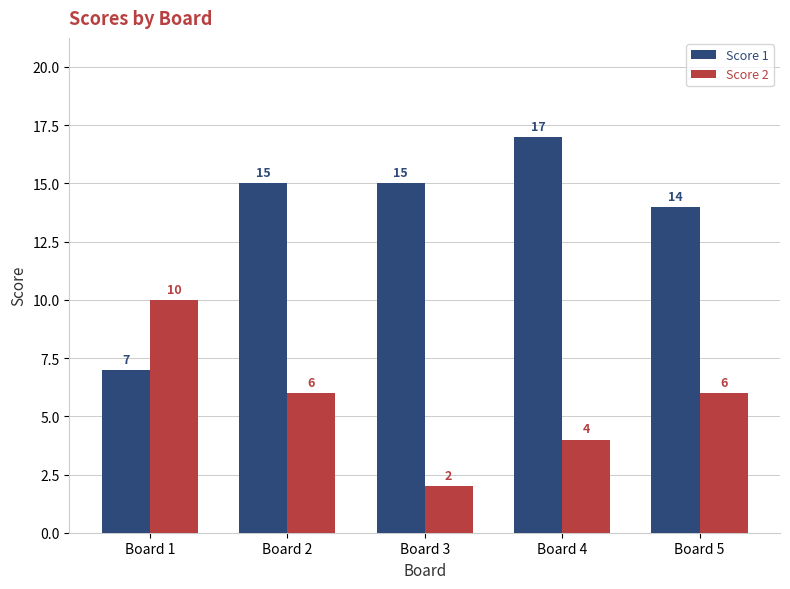

Reading left to right, what are all the values shown in this chart?

Score 1: Board 1=7	Board 2=15	Board 3=15	Board 4=17	Board 5=14
Score 2: Board 1=10	Board 2=6	Board 3=2	Board 4=4	Board 5=6